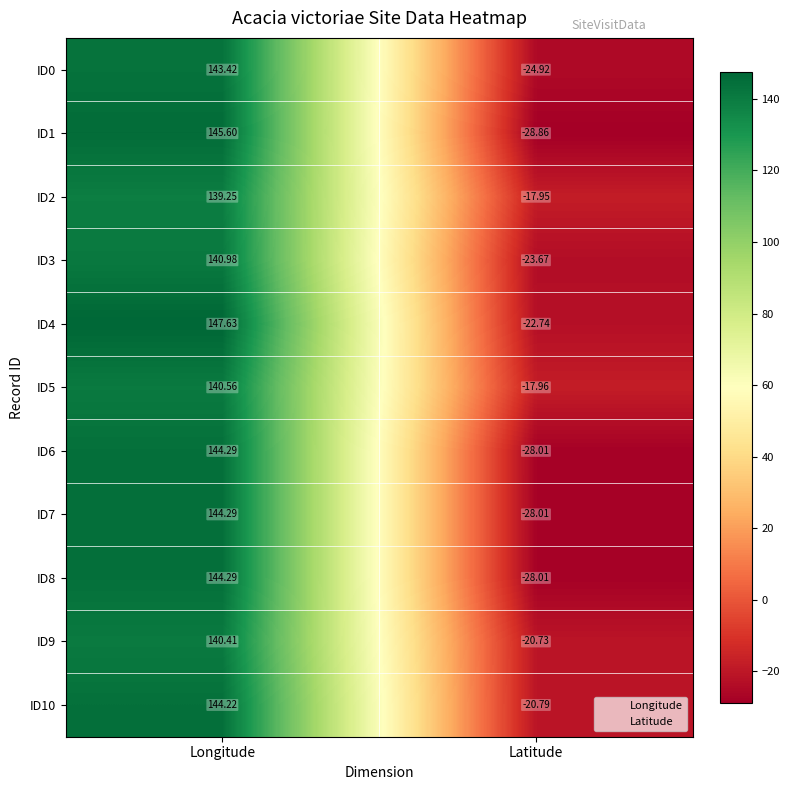

At which label is ID5 closest to 61?

Latitude